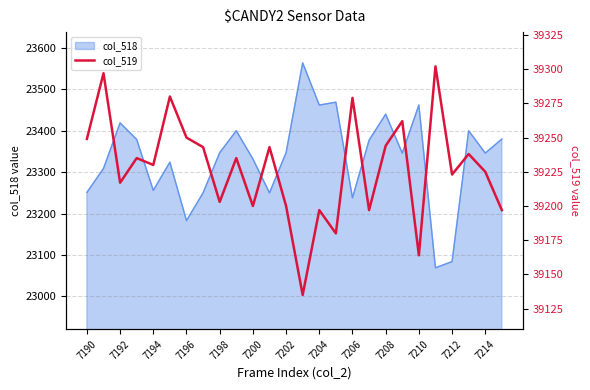

What is the maximum value for col_518?

23564